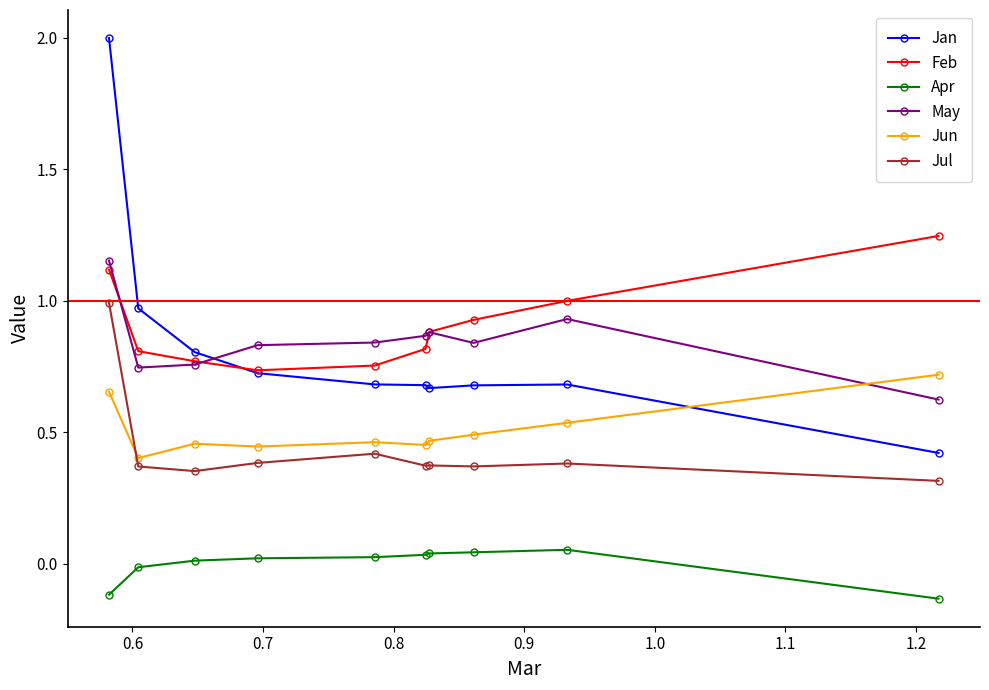

What is the greatest value displayed?

2.0